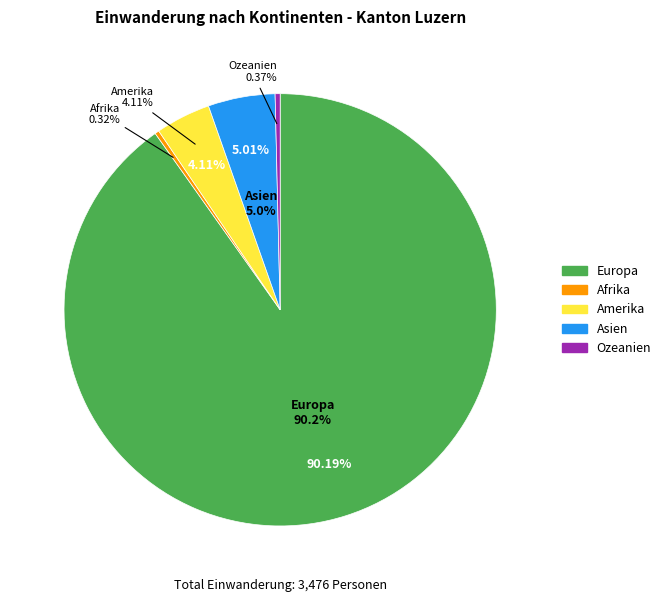

Which slice is the largest?

Europa